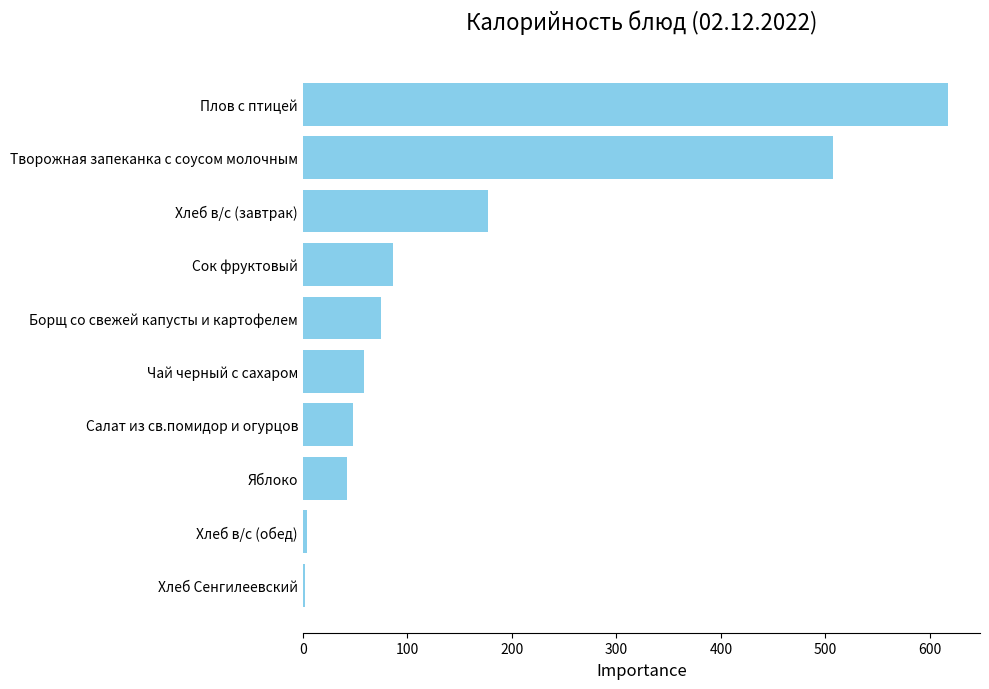

At which category does the chart reach its peak across all series?

Плов с птицей